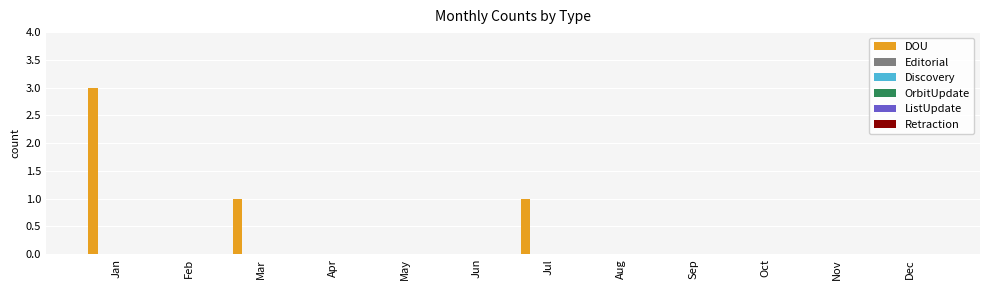

What is the sum of all values?

5